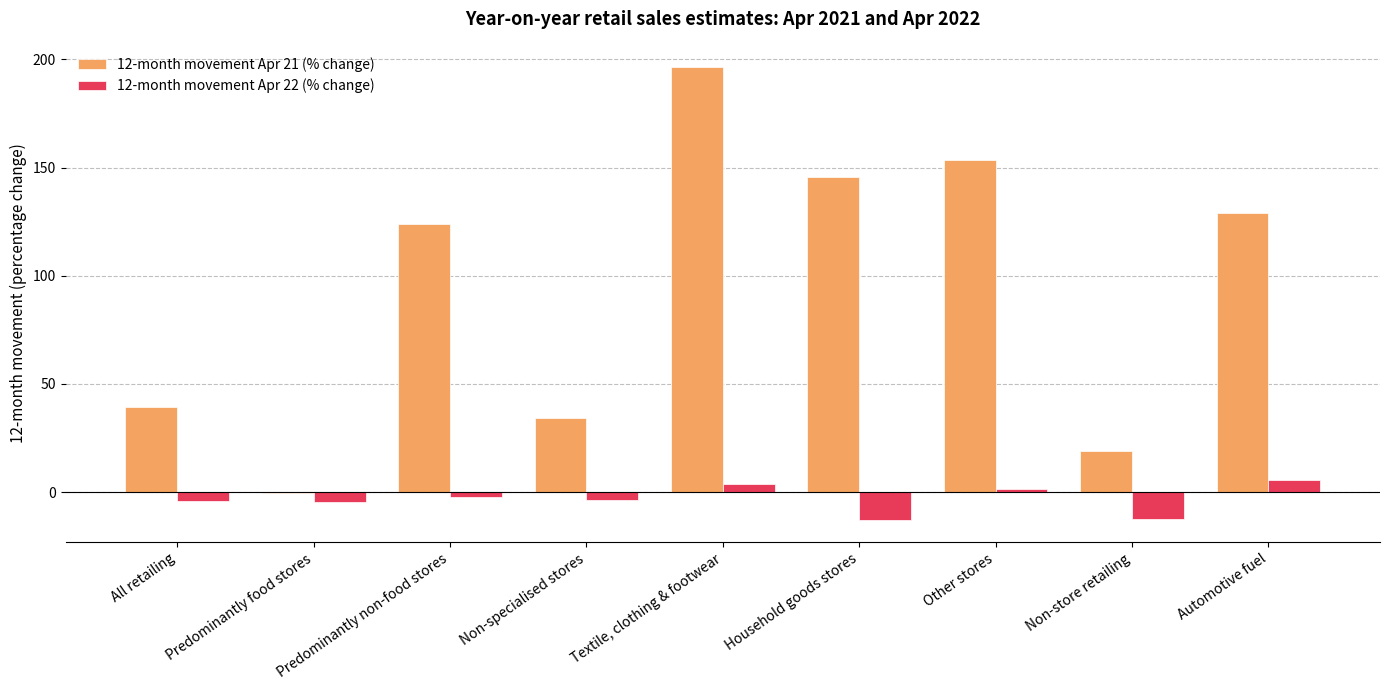

What is the greatest value displayed?

196.5